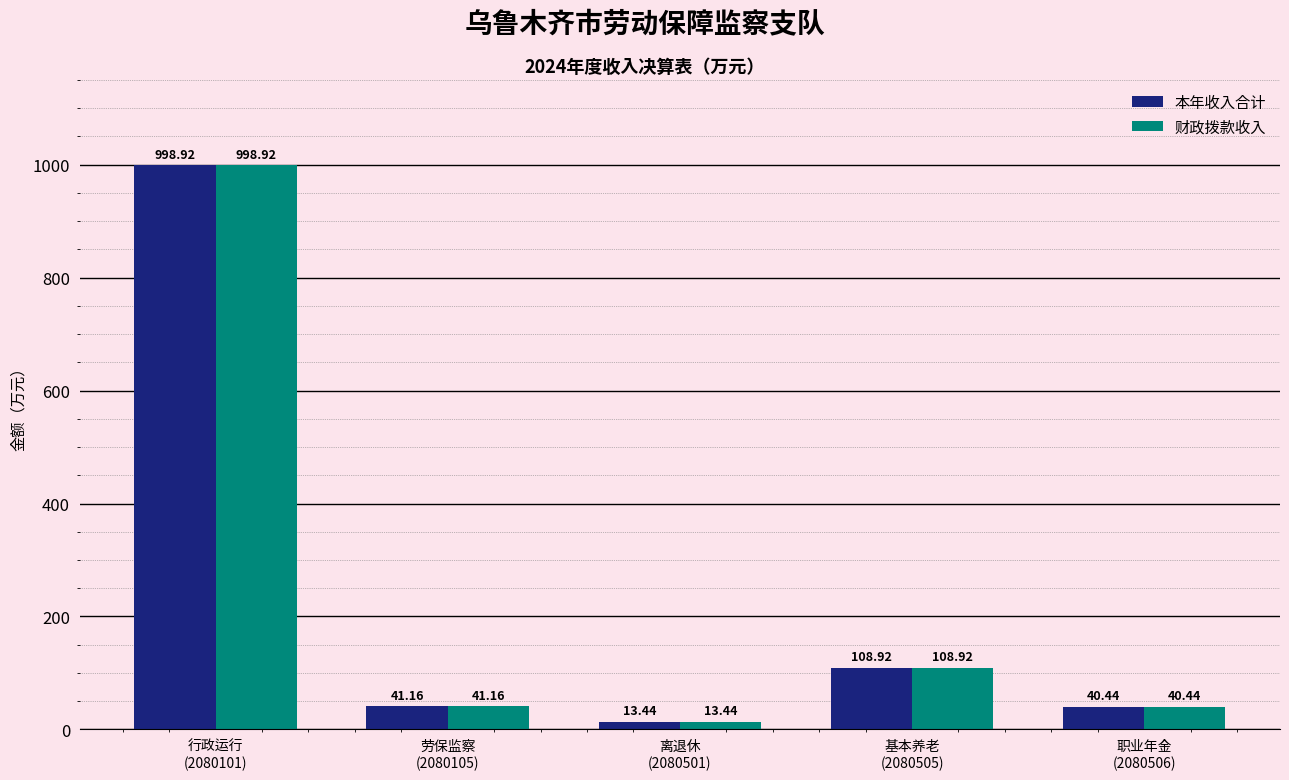

How many groups of bars are there?

5